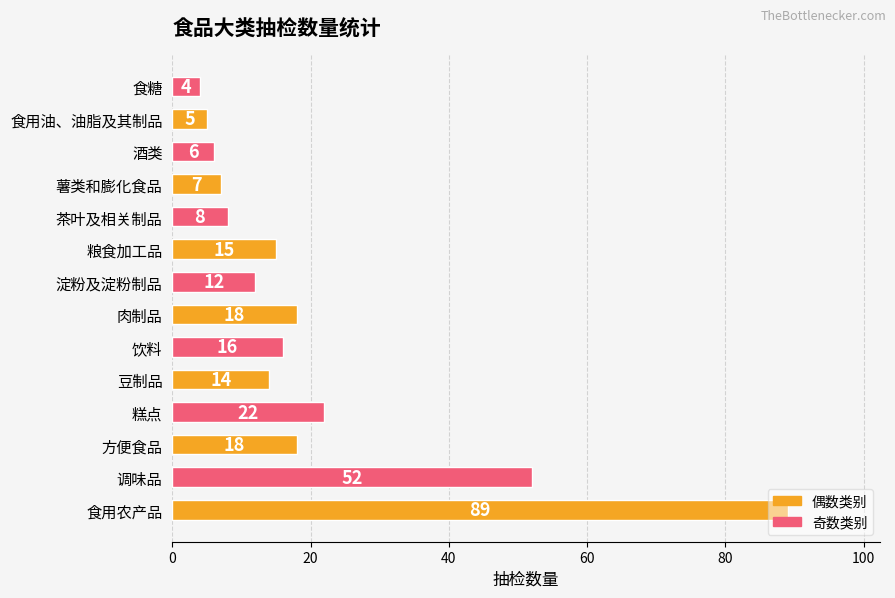

The chart shows a value of 17 at 淀粉及淀粉制品. True or false?

False